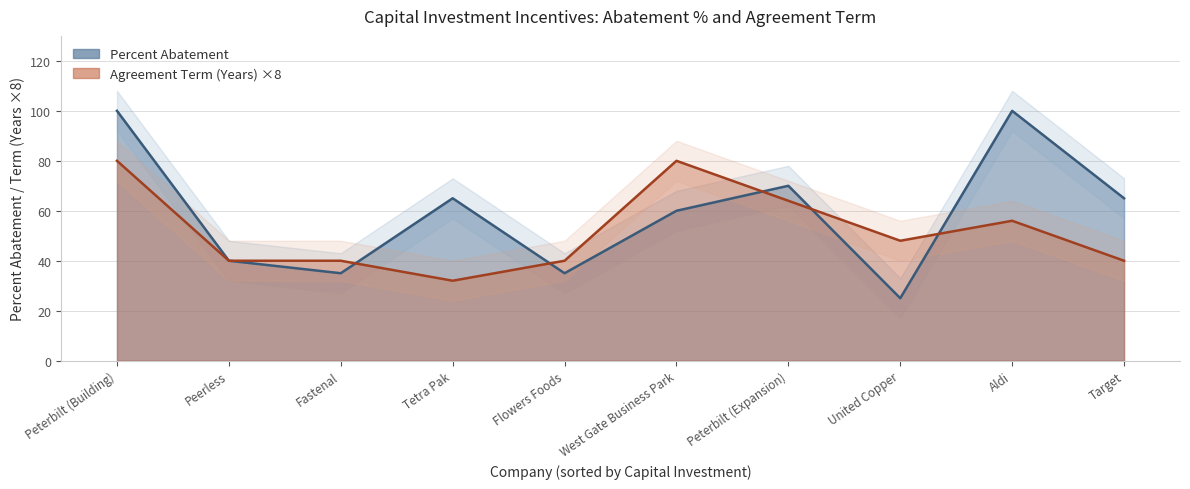

Which series has the largest total across all categories?

Percent Abatement